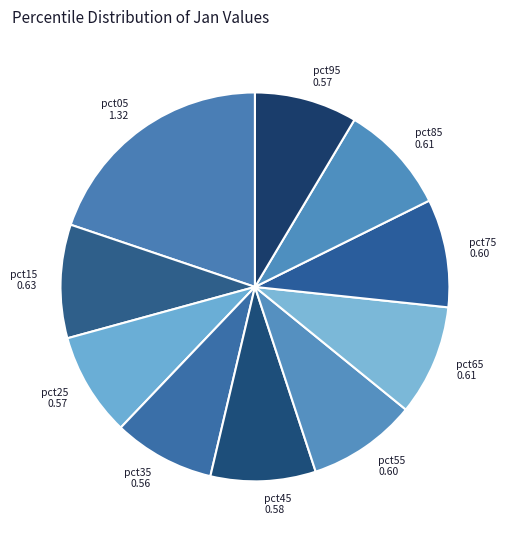

Do pct15 0.63 and pct25 0.57 together represent more than half of the pie?

No